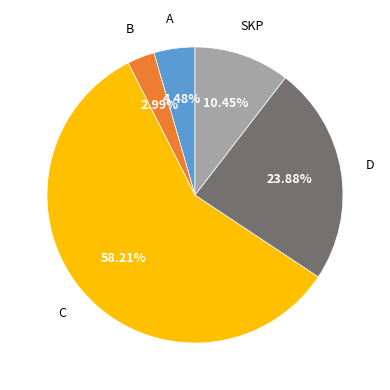

Approximately how many times larger is the value at B compared to A?

0.7